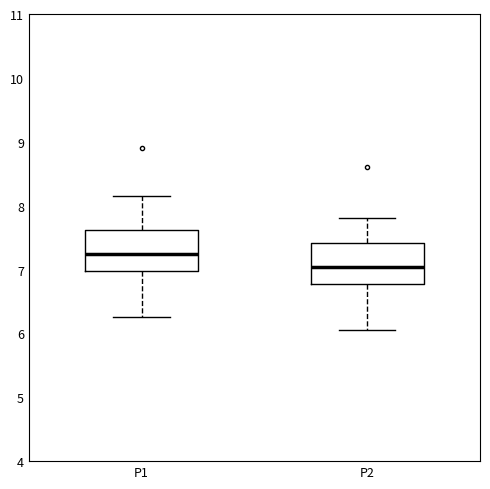

Where is the lower edge of the box for P1 on the y-axis? The values are not printed on the chart, so give them approximately, as read against the axis.

7.0